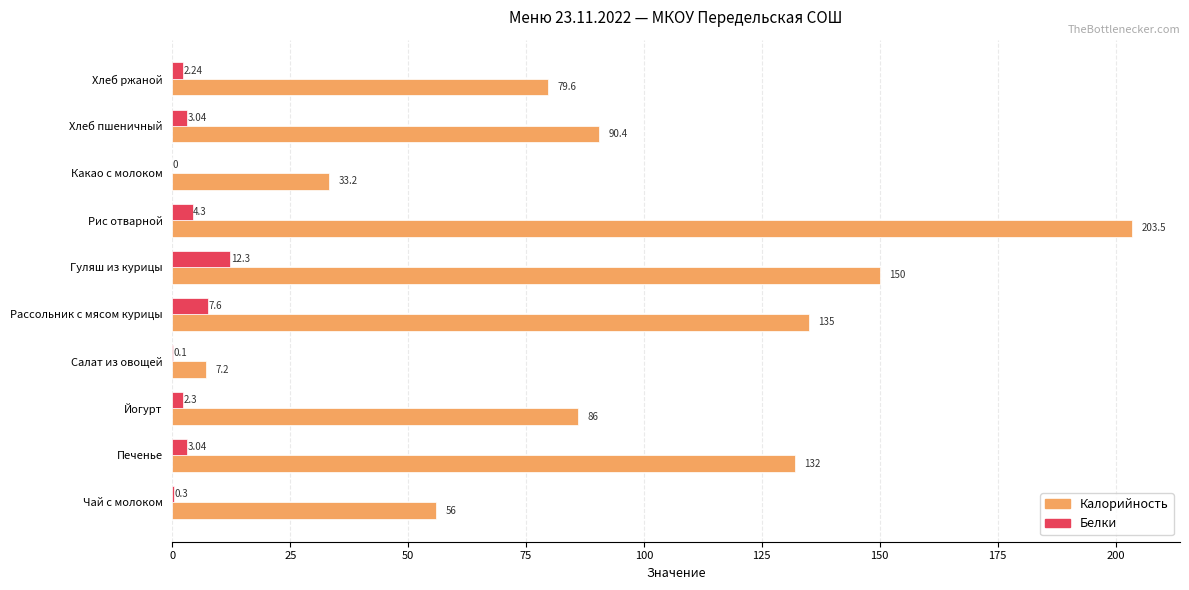

Which series changed the most between Чай с молоком and Какао с молоком?

Калорийность